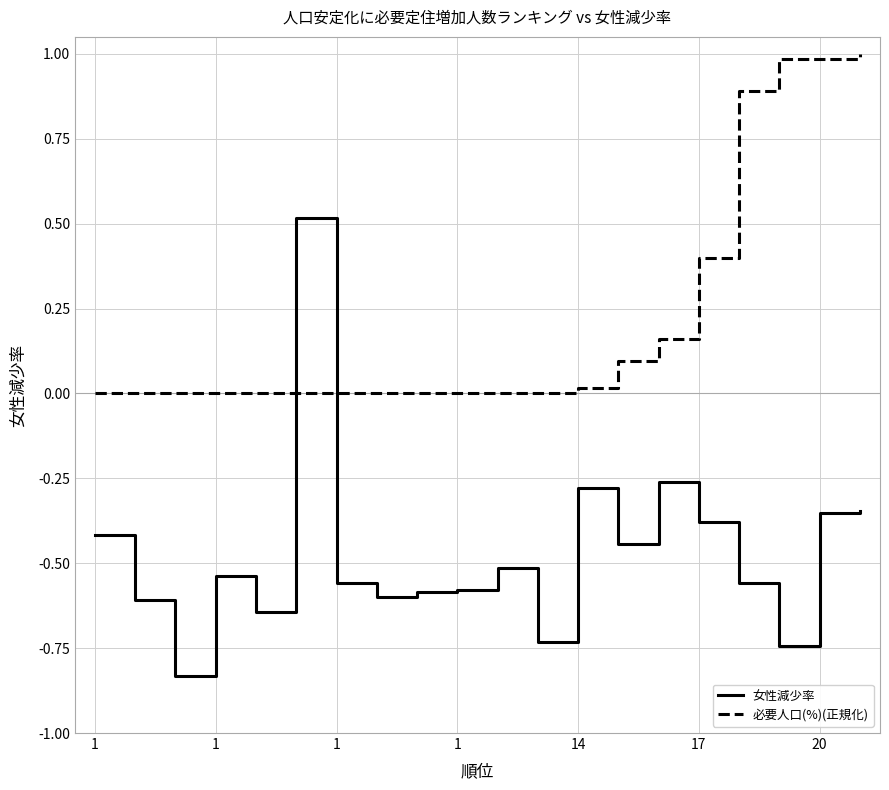

Rank the series by their maximum value, from lowest to highest.

女性減少率, 必要人口(%)(正規化)